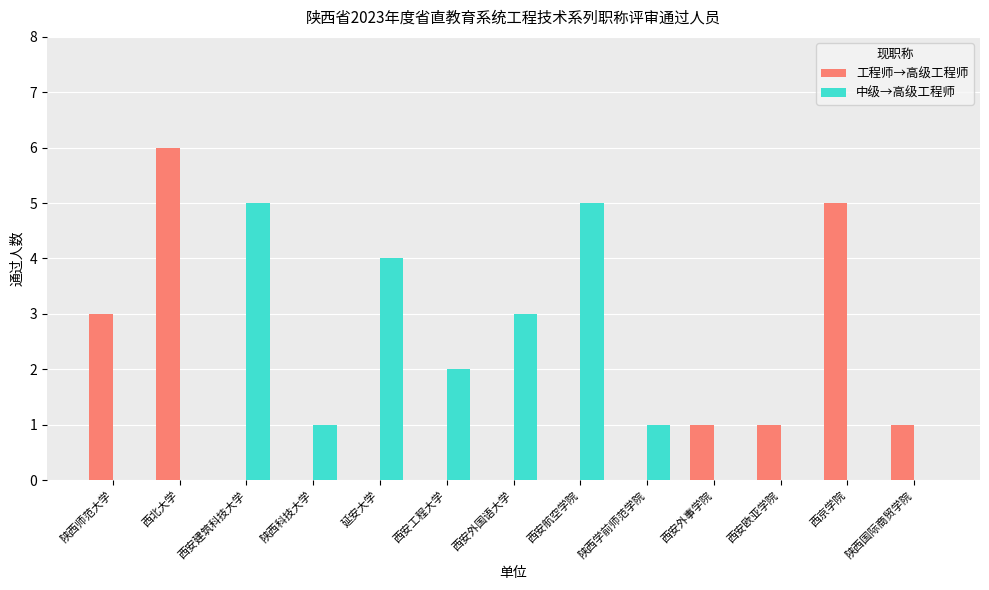

What value does the 中级→高级工程师 series have at 延安大学?

4